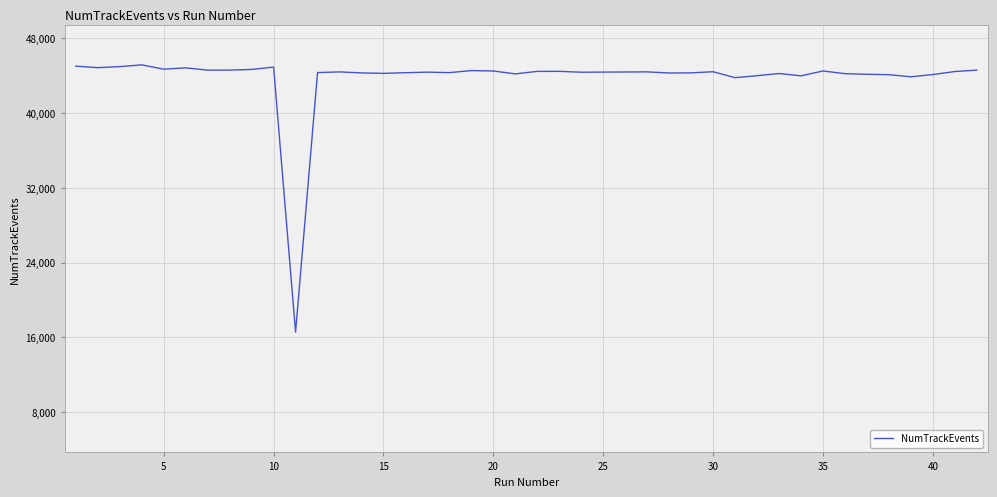

What is the smallest value displayed?

16566